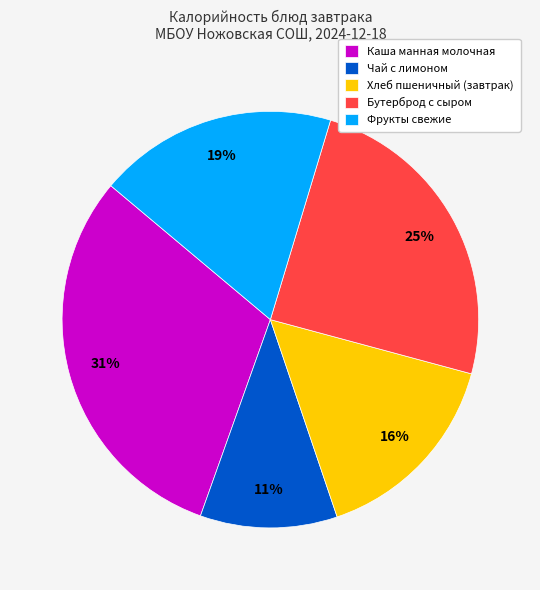

Is it true that Хлеб пшеничный (завтрак) is 16% of the pie?

True